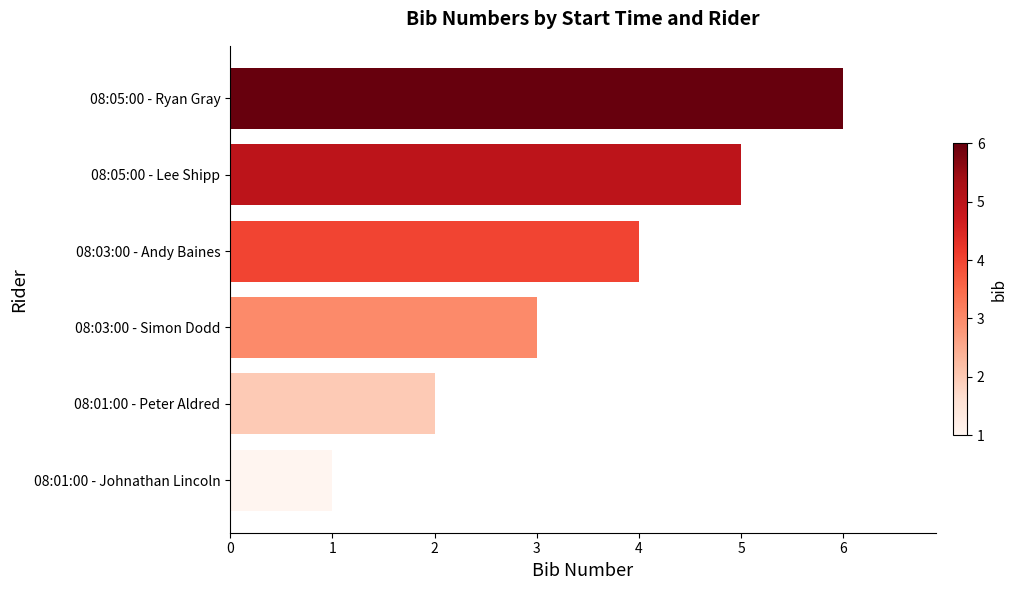

Which has a higher value, 08:05:00 - Lee Shipp or 08:05:00 - Ryan Gray?

08:05:00 - Ryan Gray